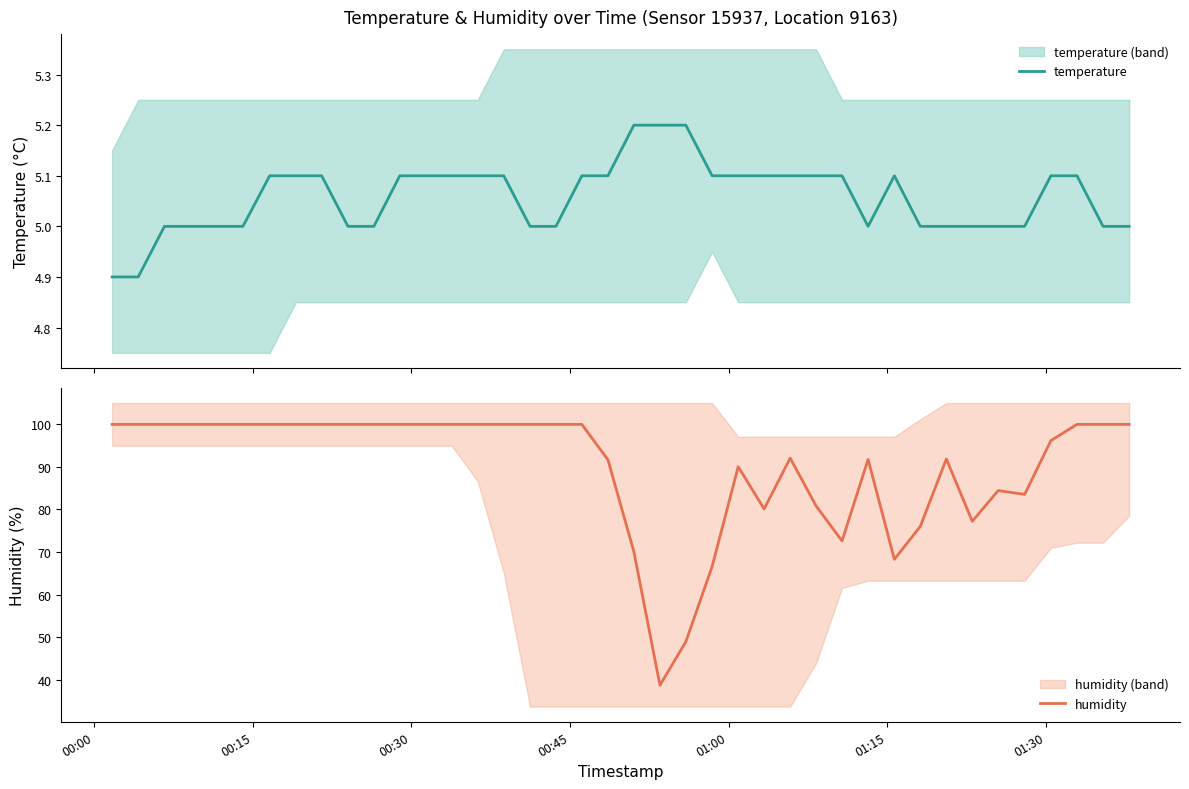

What is the highest value of the temperature series?

5.2